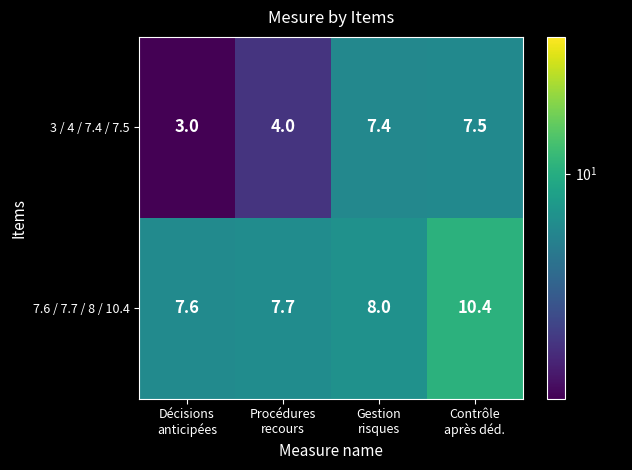

Rank the series by their average value, from lowest to highest.

3 / 4 / 7.4 / 7.5, 7.6 / 7.7 / 8 / 10.4